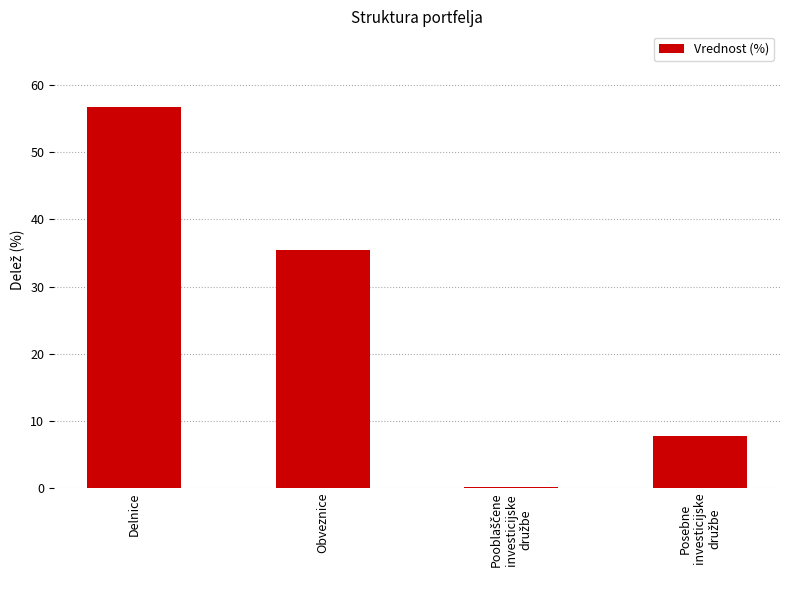

What is the approximate value at Obveznice?

35.4